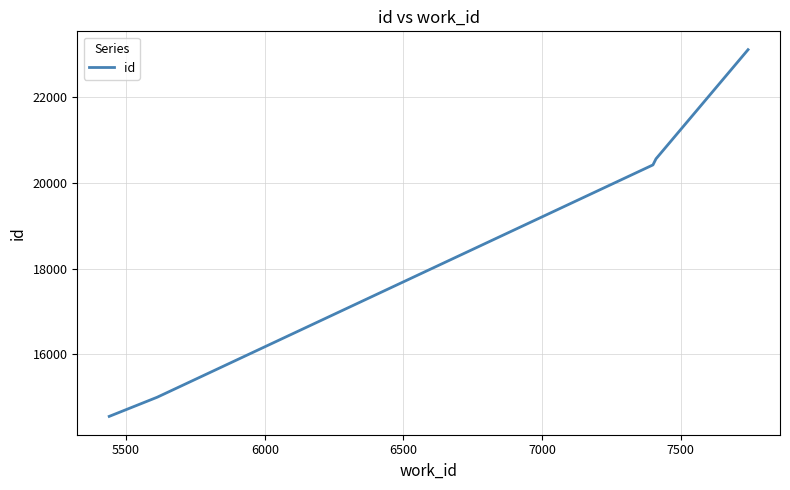

True or false: there are more than 0 points higher than both neighbors.

False